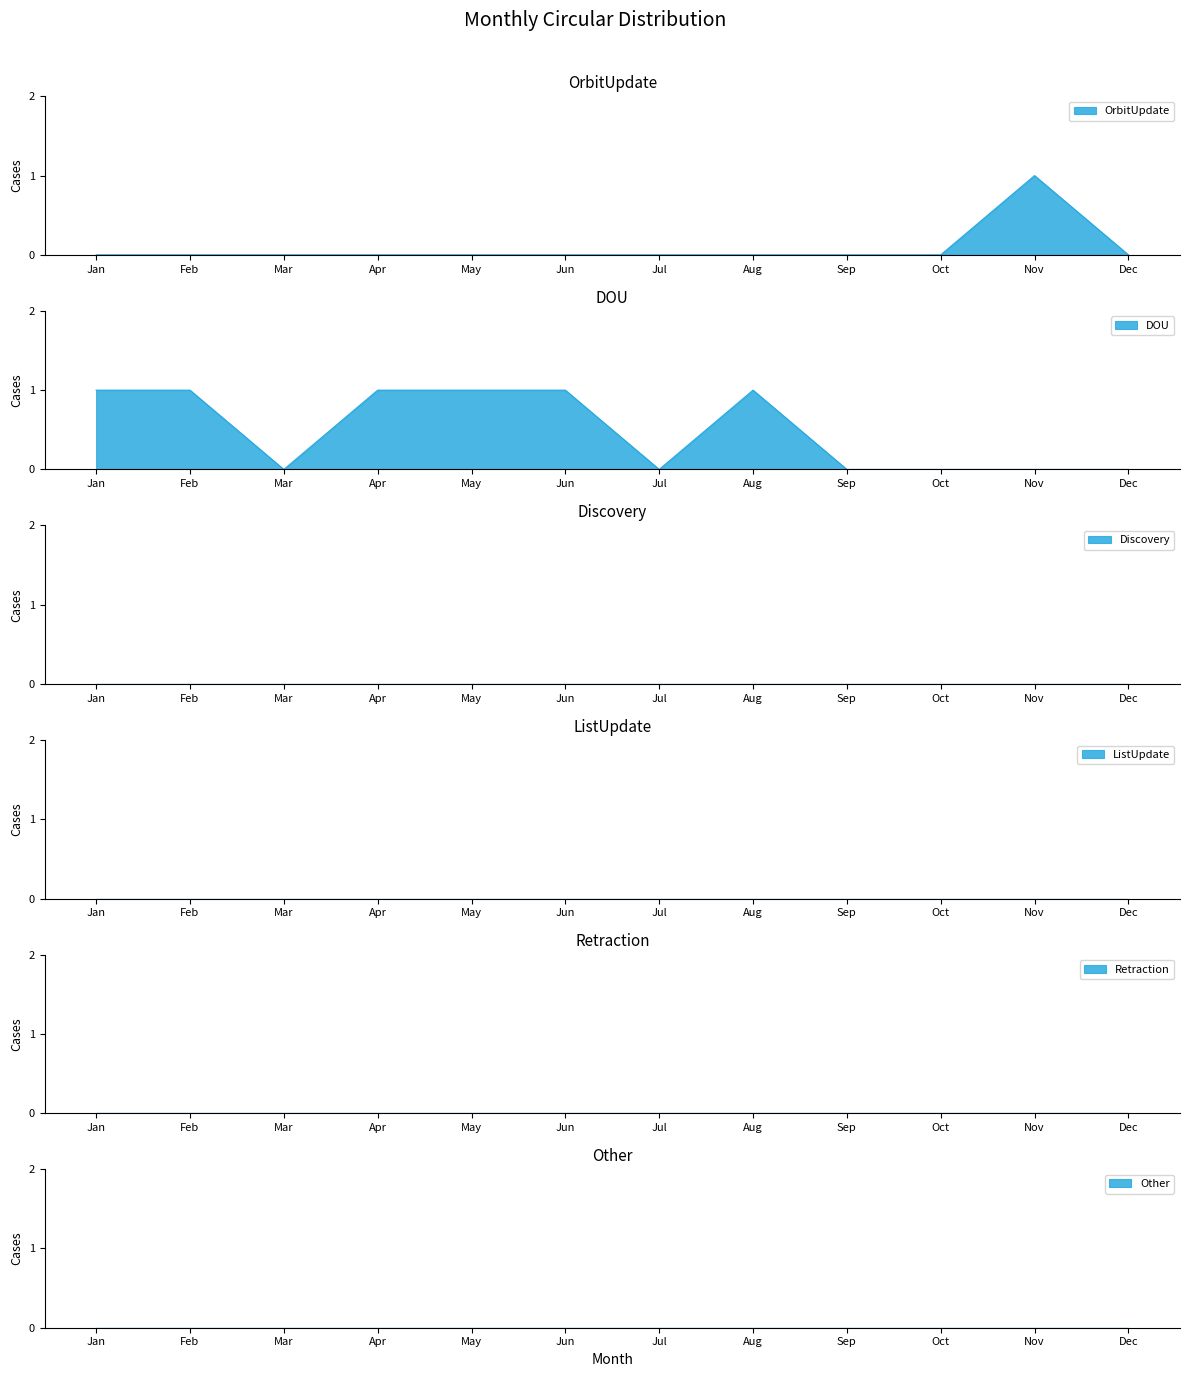

Reading left to right, list all the values displayed in this chart.

OrbitUpdate: Jan=0	Feb=0	Mar=0	Apr=0	May=0	Jun=0	Jul=0	Aug=0	Sep=0	Oct=0	Nov=1	Dec=0
DOU: Jan=1	Feb=1	Mar=0	Apr=1	May=1	Jun=1	Jul=0	Aug=1	Sep=0	Oct=0	Nov=0	Dec=0
Discovery: Jan=0	Feb=0	Mar=0	Apr=0	May=0	Jun=0	Jul=0	Aug=0	Sep=0	Oct=0	Nov=0	Dec=0
ListUpdate: Jan=0	Feb=0	Mar=0	Apr=0	May=0	Jun=0	Jul=0	Aug=0	Sep=0	Oct=0	Nov=0	Dec=0
Retraction: Jan=0	Feb=0	Mar=0	Apr=0	May=0	Jun=0	Jul=0	Aug=0	Sep=0	Oct=0	Nov=0	Dec=0
Other: Jan=0	Feb=0	Mar=0	Apr=0	May=0	Jun=0	Jul=0	Aug=0	Sep=0	Oct=0	Nov=0	Dec=0